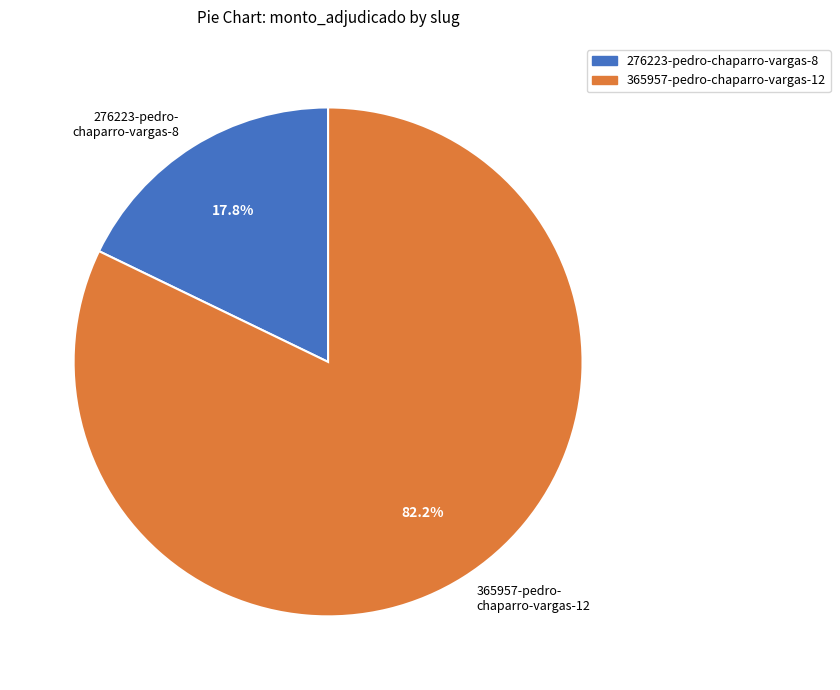

Combined, what portion of the pie is 276223-pedro-chaparro-vargas-8 and 365957-pedro-chaparro-vargas-12?

100.0%